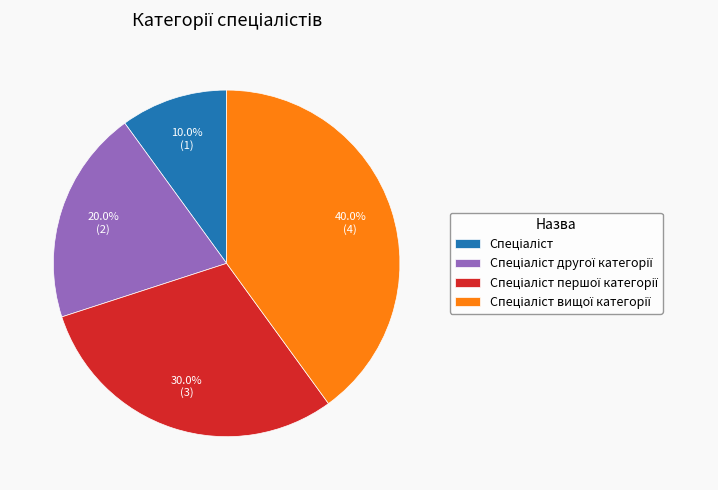

Is there any slice that represents more than half of the pie?

No